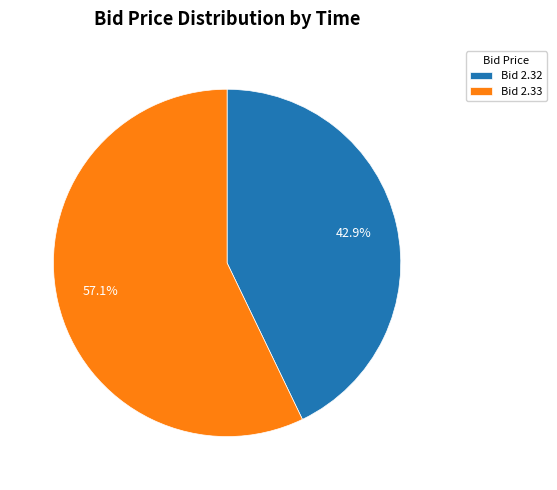

Count the number of slices in the pie.

2